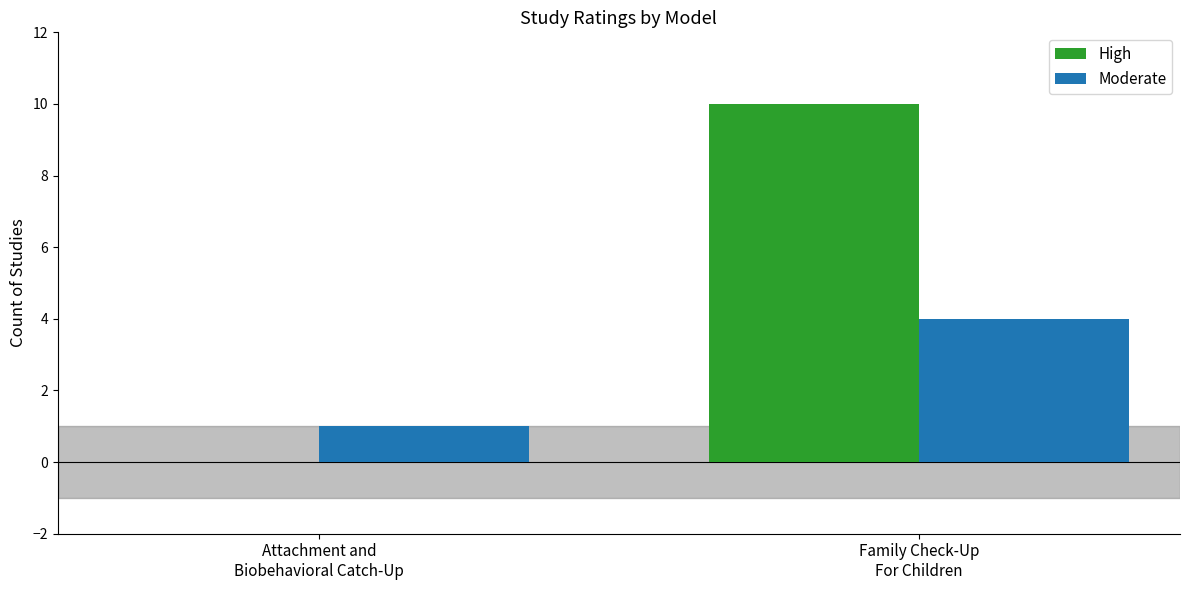

What is the greatest value displayed?

10